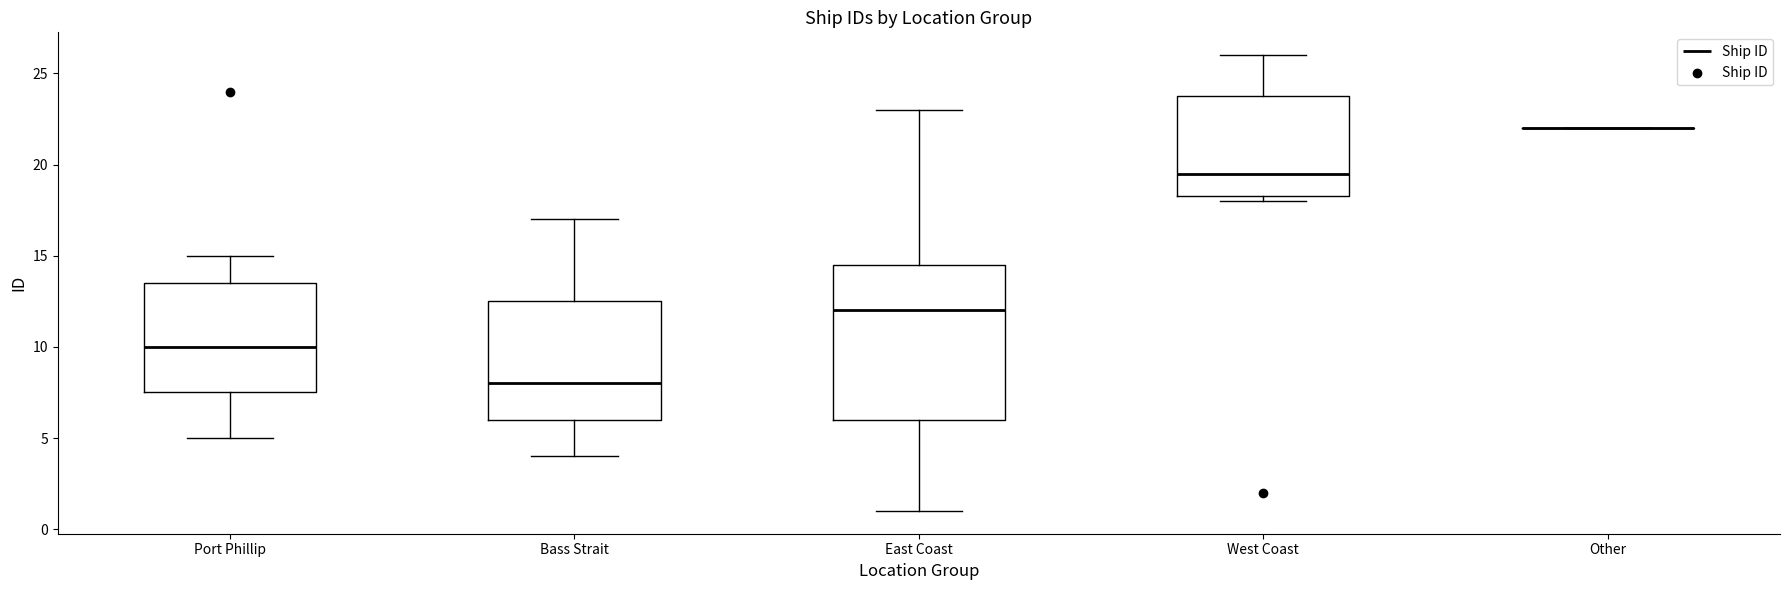

Where does the upper whisker of the box for Bass Strait end on the y-axis? The values are not printed on the chart, so give them approximately, as read against the axis.

17.0